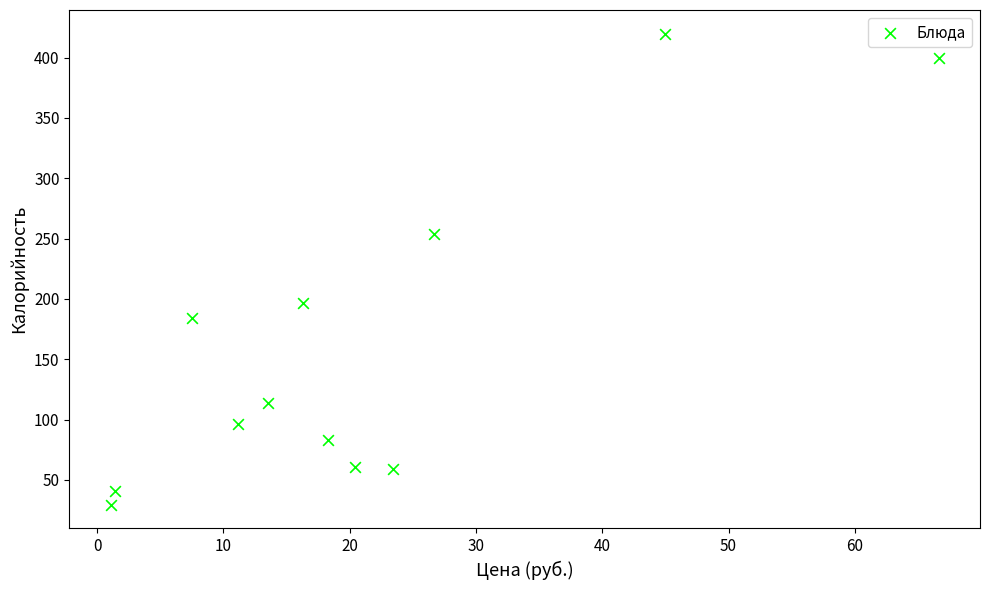

What is the average Y value?

161.5